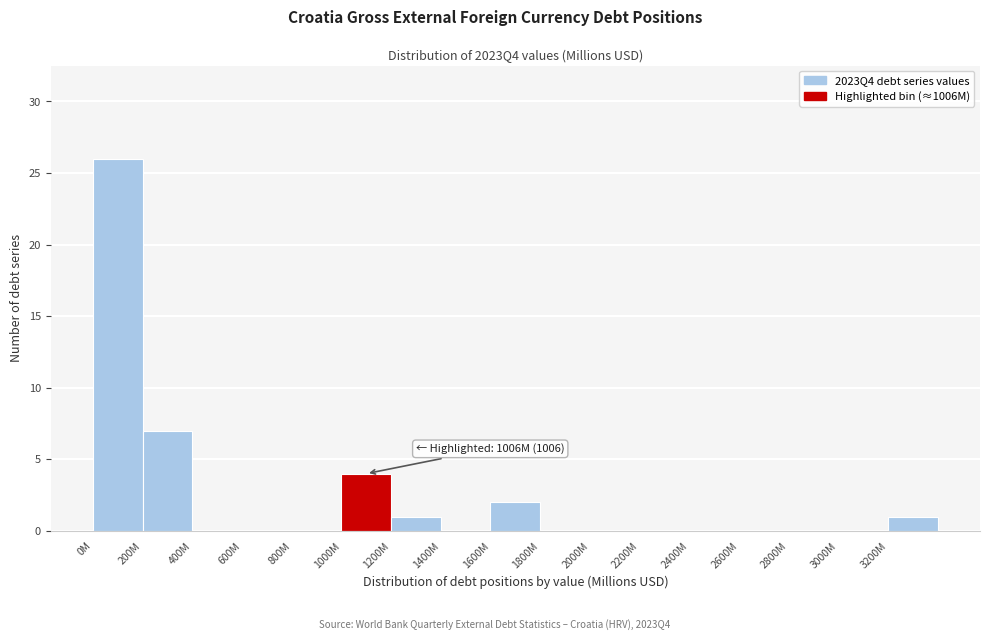

Reading left to right, extract all data points from this chart.

0M=26	200M=7	400M=0	600M=0	800M=0	1000M=4	1200M=1	1400M=0	1600M=2	1800M=0	2000M=0	2200M=0	2400M=0	2600M=0	2800M=0	3000M=0	3200M=1